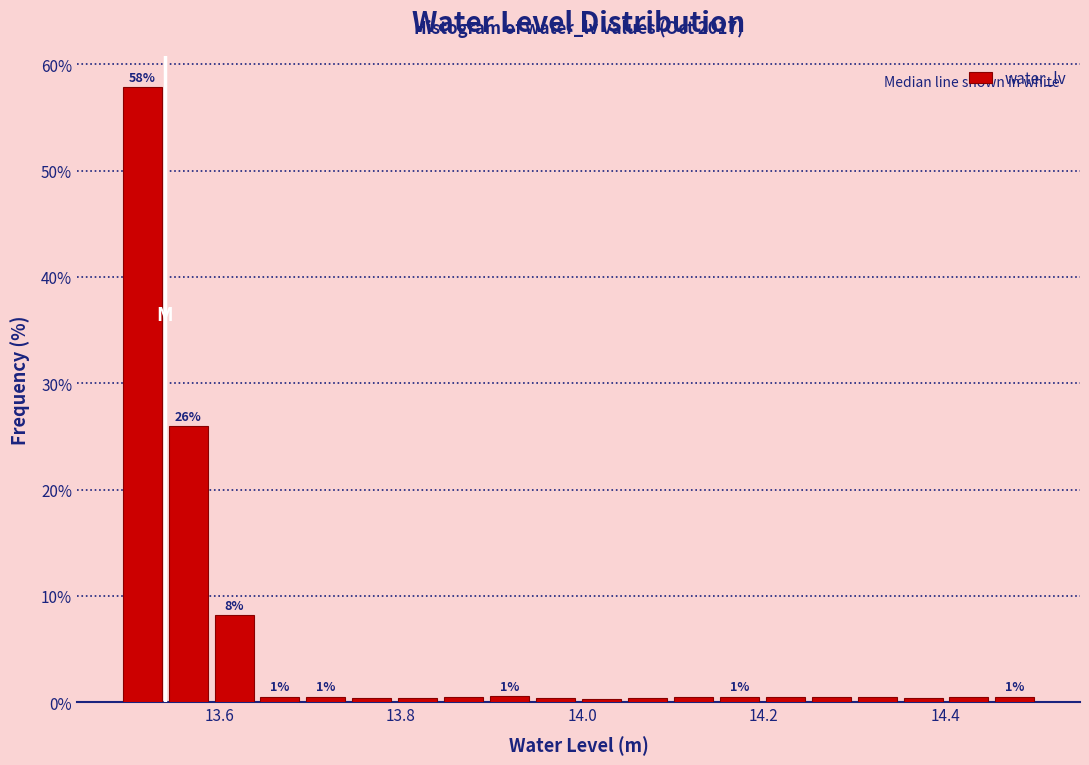

Read against the x-axis, roughly where is the centre of the tallest bar?

13.52